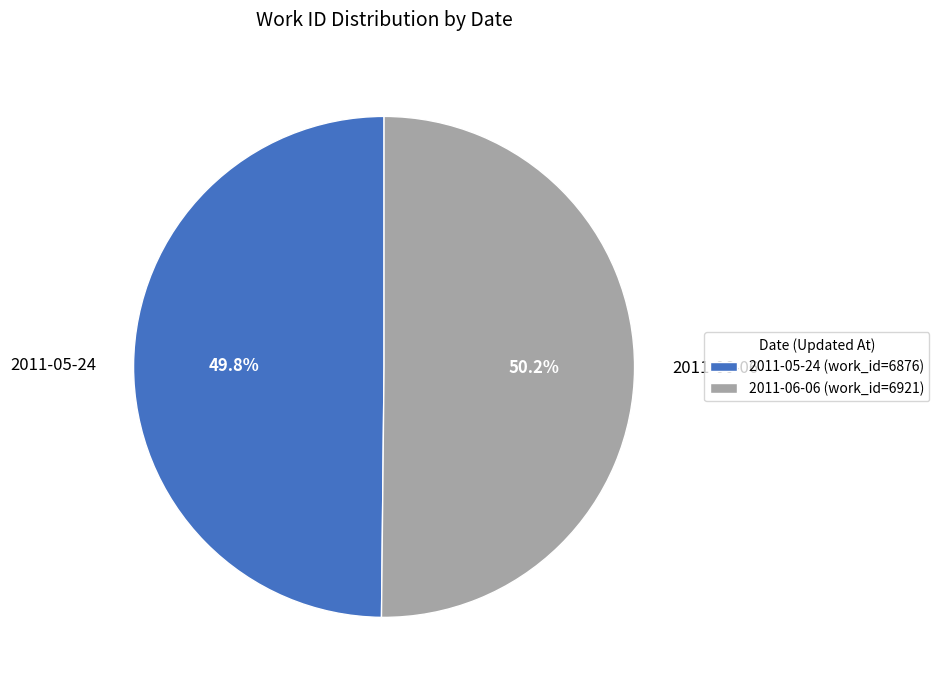

What is the ratio of the value at 2011-05-24 to the value at 2011-06-06?

1.0